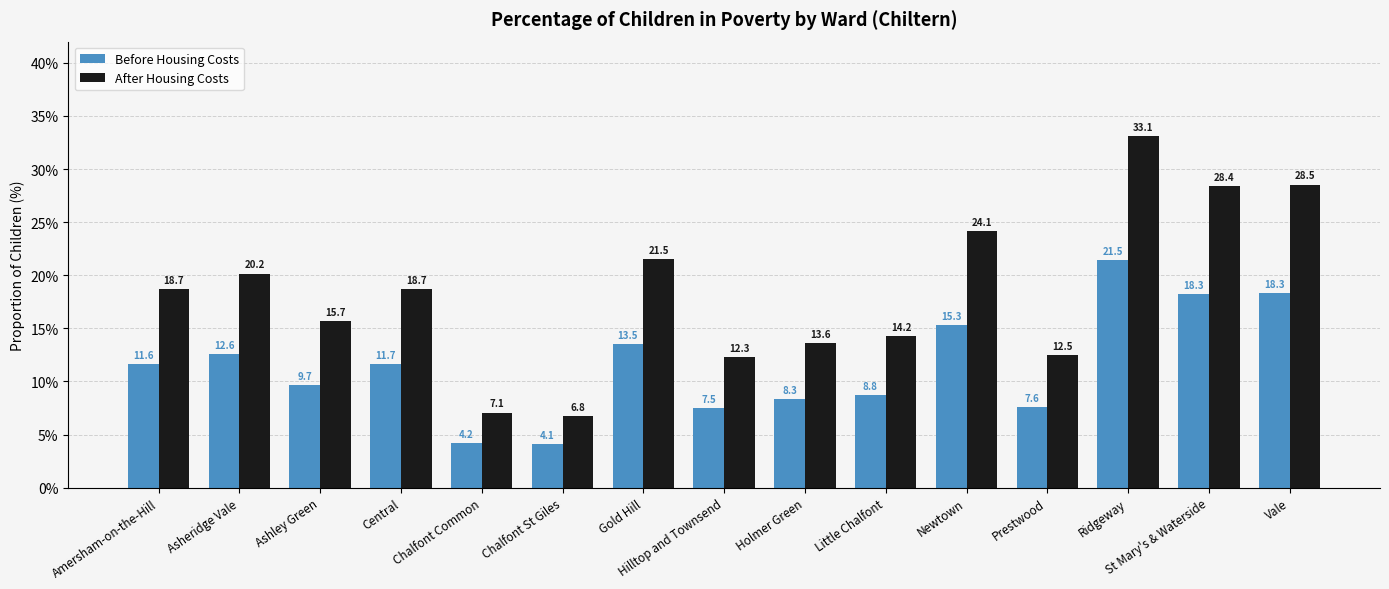

What are all the series names shown in the legend?

Before Housing Costs, After Housing Costs